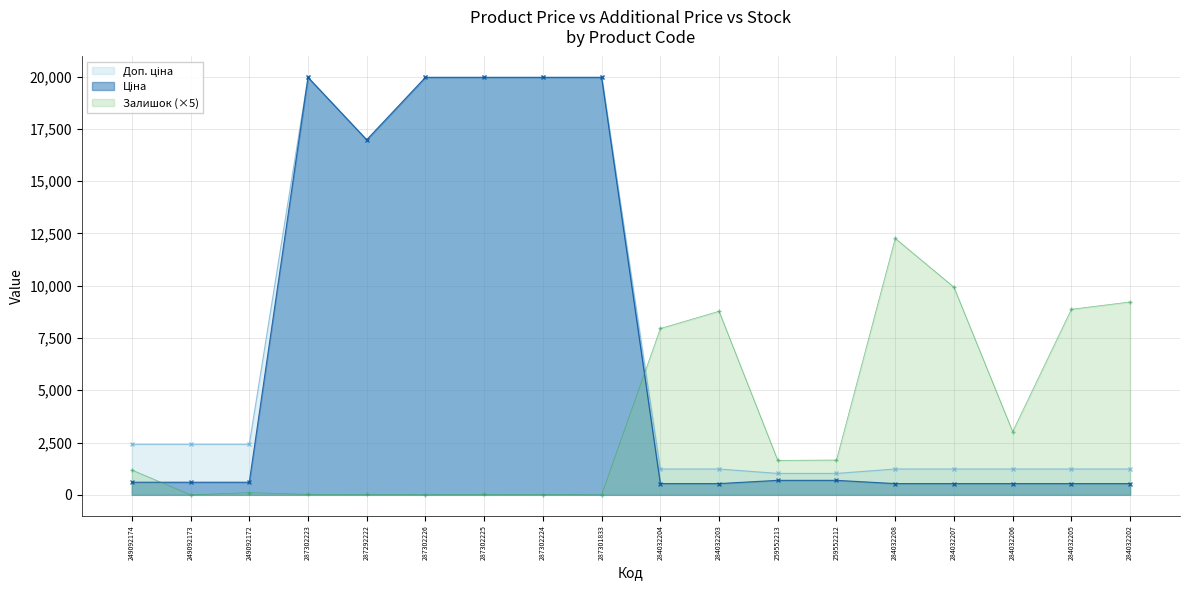

Does the chart display data point markers on the line(s)?

Yes